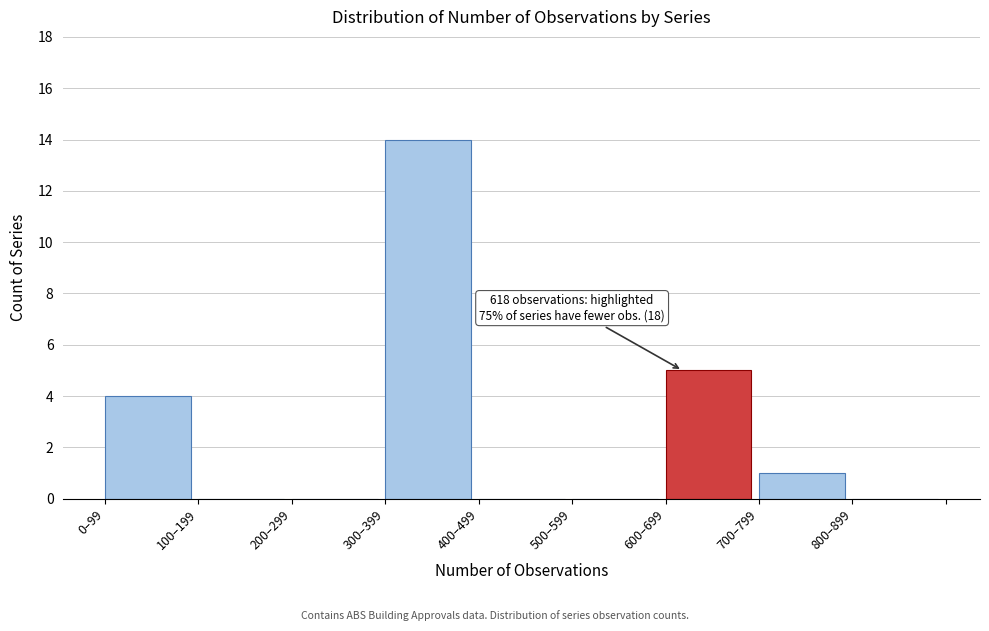

Reading left to right, what are all the values shown in this chart?

0–99=4	100–199=0	200–299=0	300–399=14	400–499=0	500–599=0	600–699=5	700–799=1	800–899=0